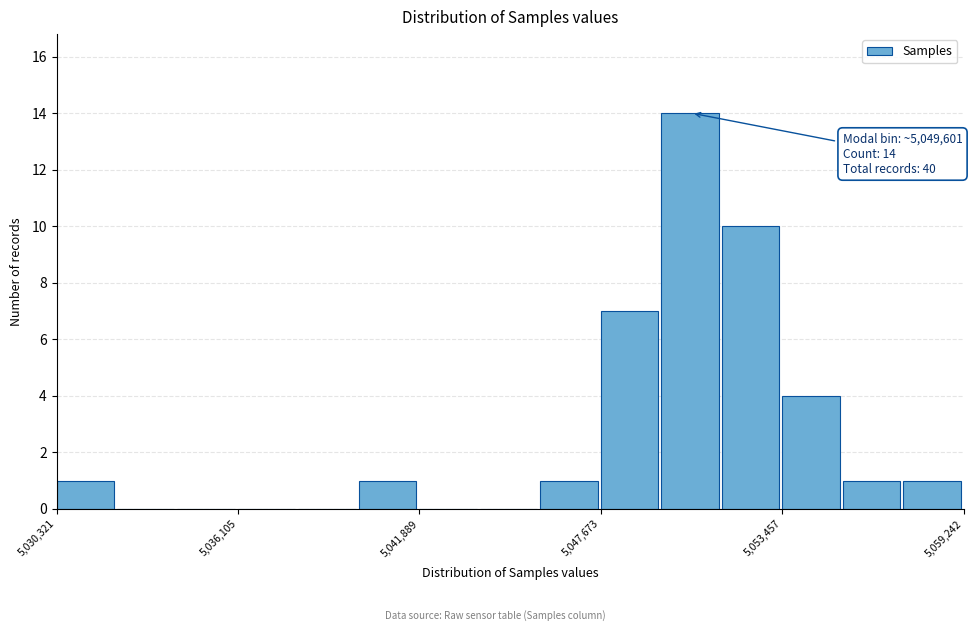

Read against the x-axis, roughly where is the centre of the tallest bar?

5051000